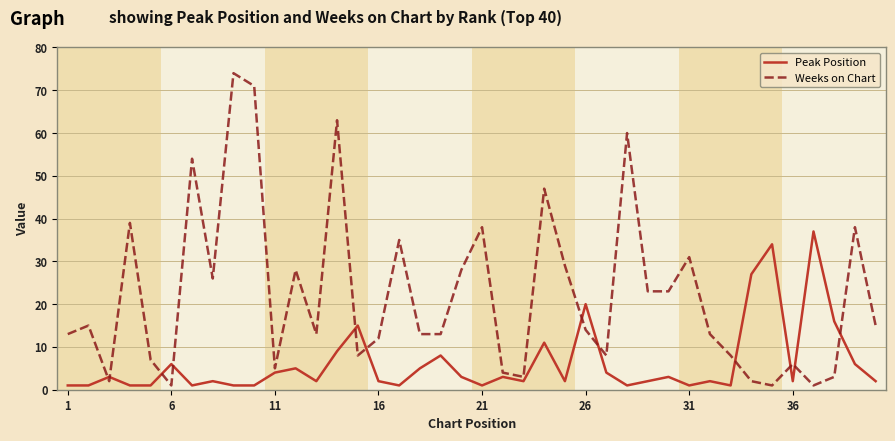

Which series has the largest range (max minus min)?

Weeks on Chart